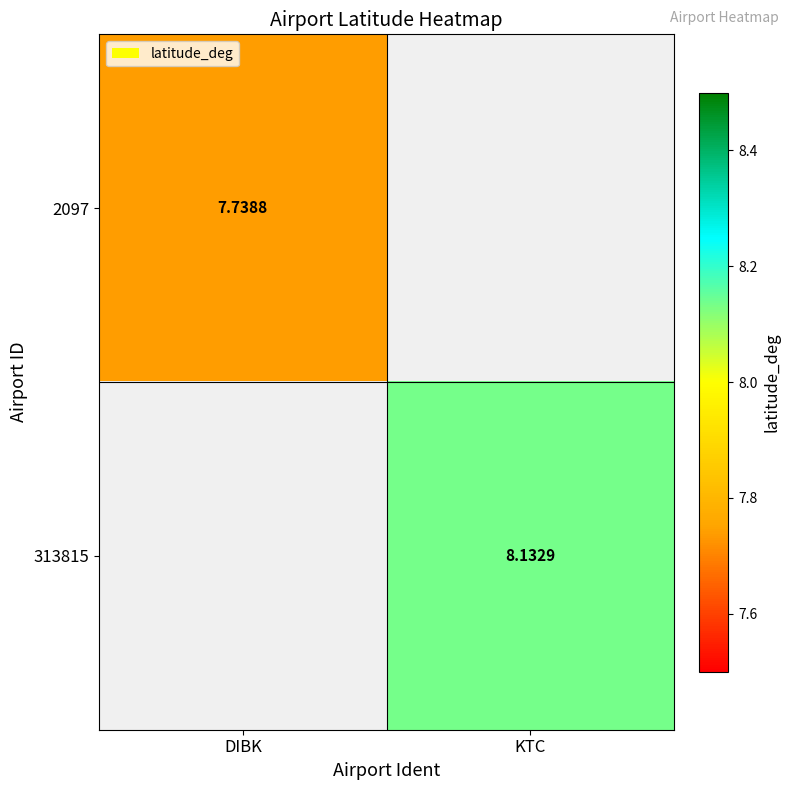

Is the value of 2097 at DIBK greater than the value of 313815 at KTC?

No